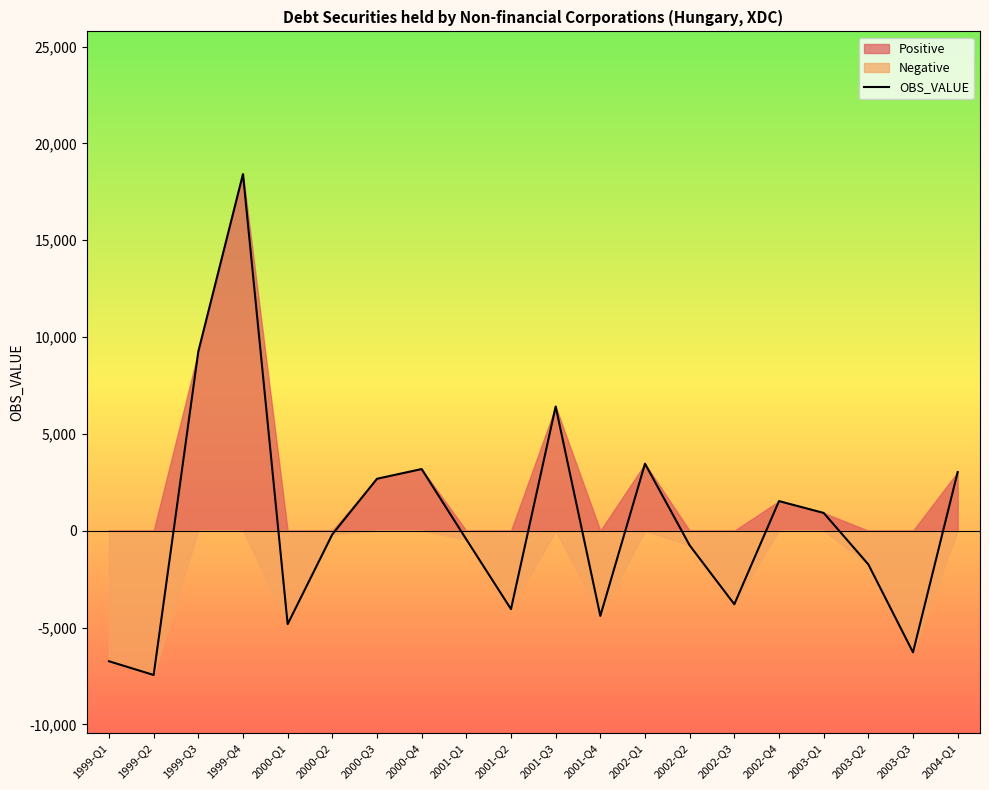

The value at 2004-Q1 is 4876. True or false?

False